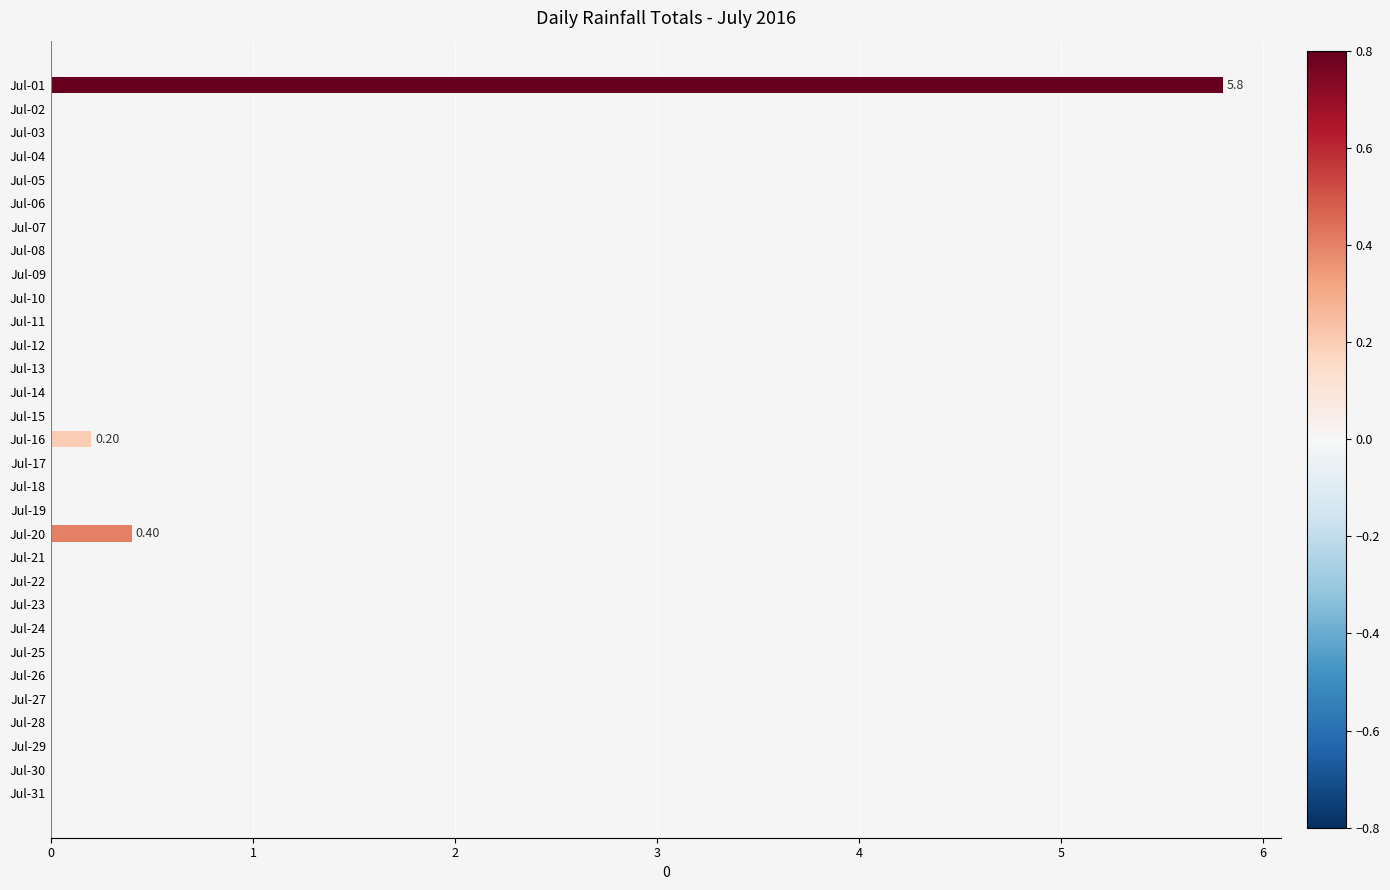

Count the number of categories in the chart.

31